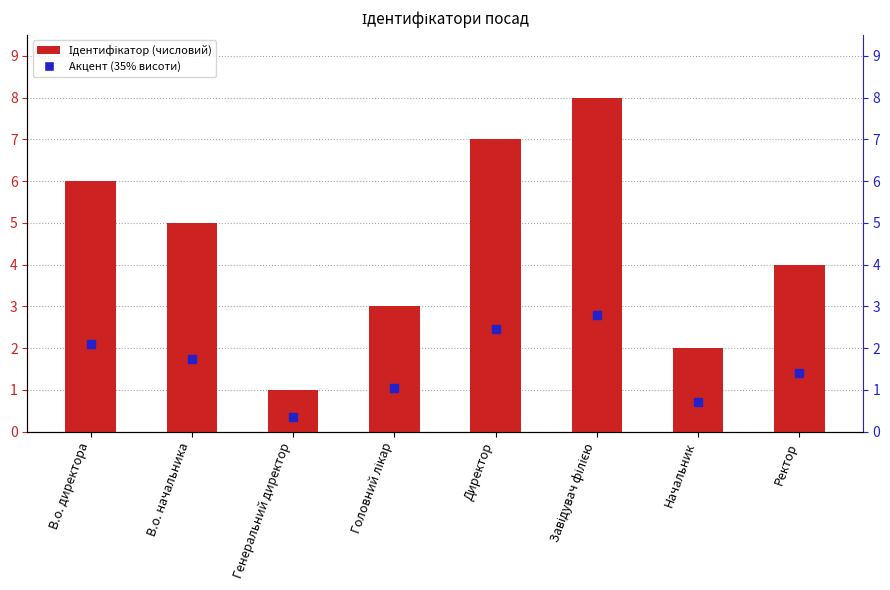

Reading right to left, extract all data points from this chart.

4	2	8	7	3	1	5	6